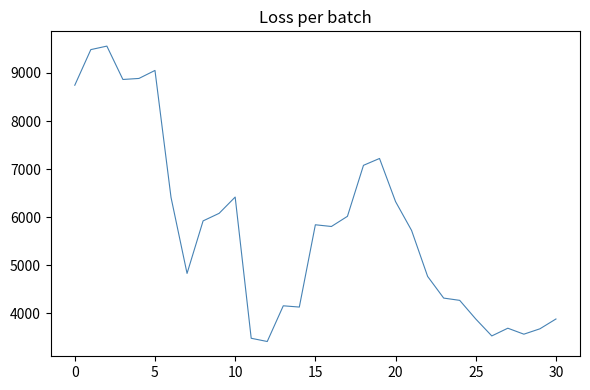

What is the smallest value displayed?

3410.6